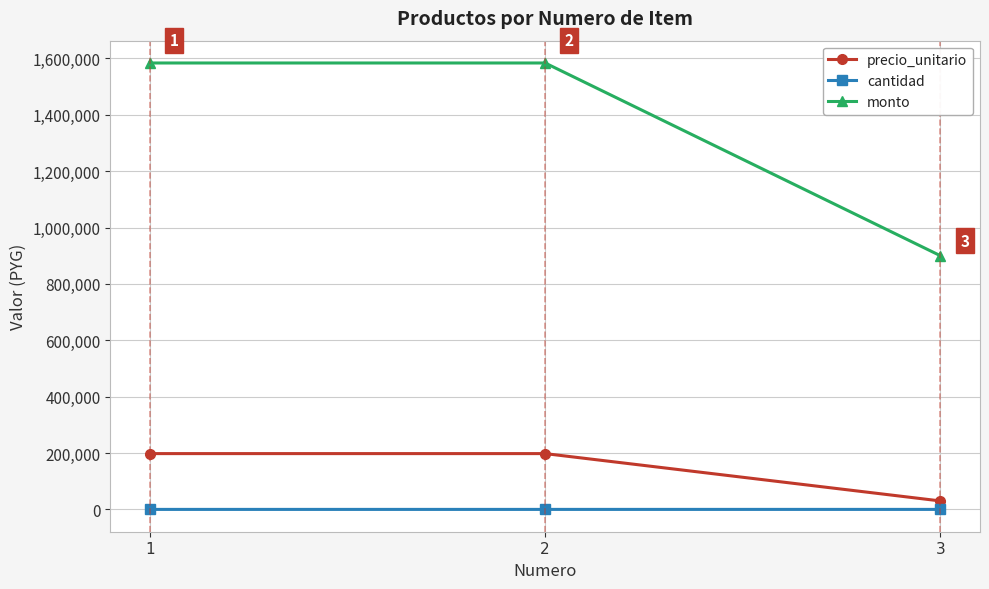

What is the value of the cantidad point at the 2nd from the left?

8